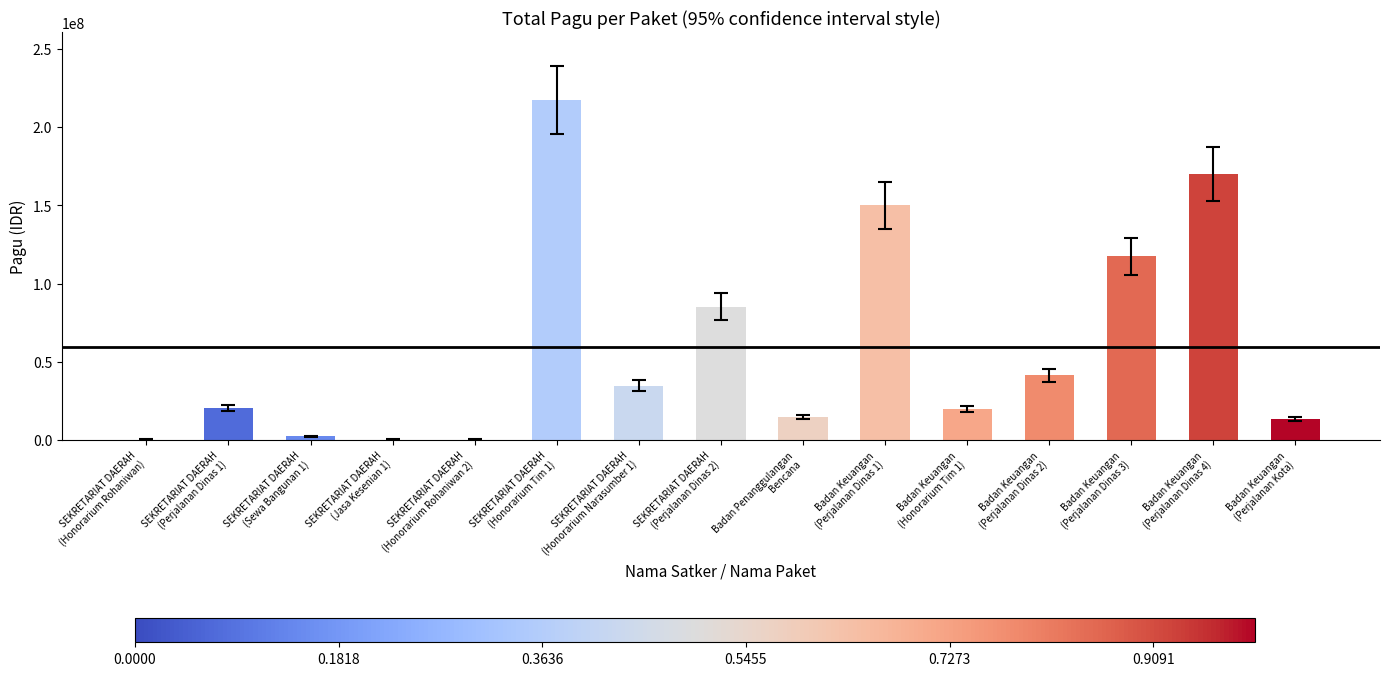

What is the sum of all values?

888694000